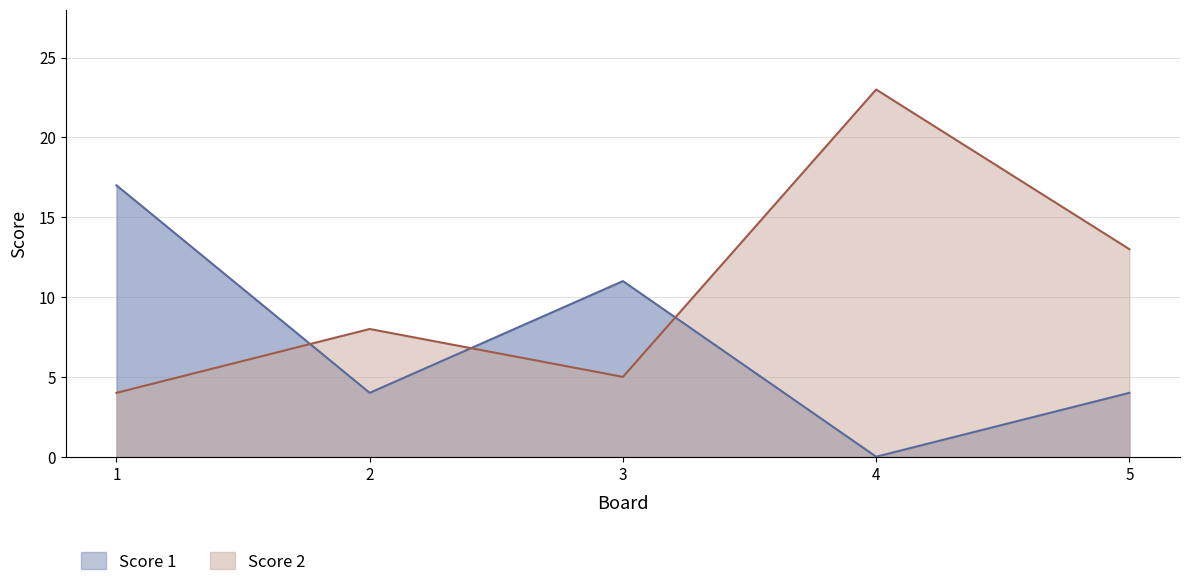

Reading left to right, what are all the values shown in this chart?

Score 1: 1=17	2=4	3=11	4=0	5=4
Score 2: 1=4	2=8	3=5	4=23	5=13